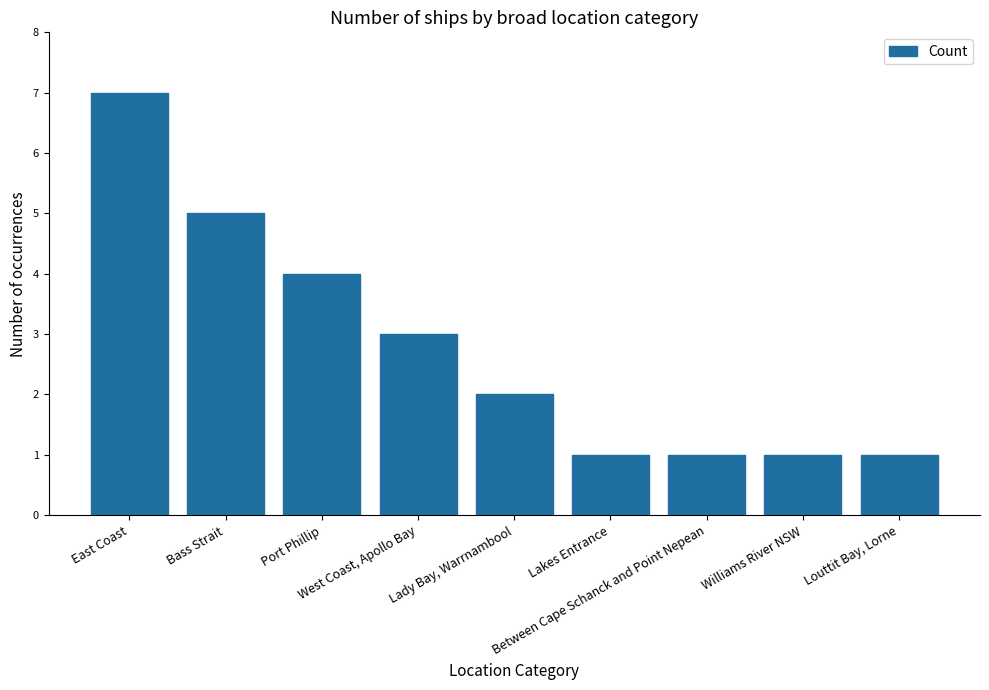

How many data points does each series have?

9